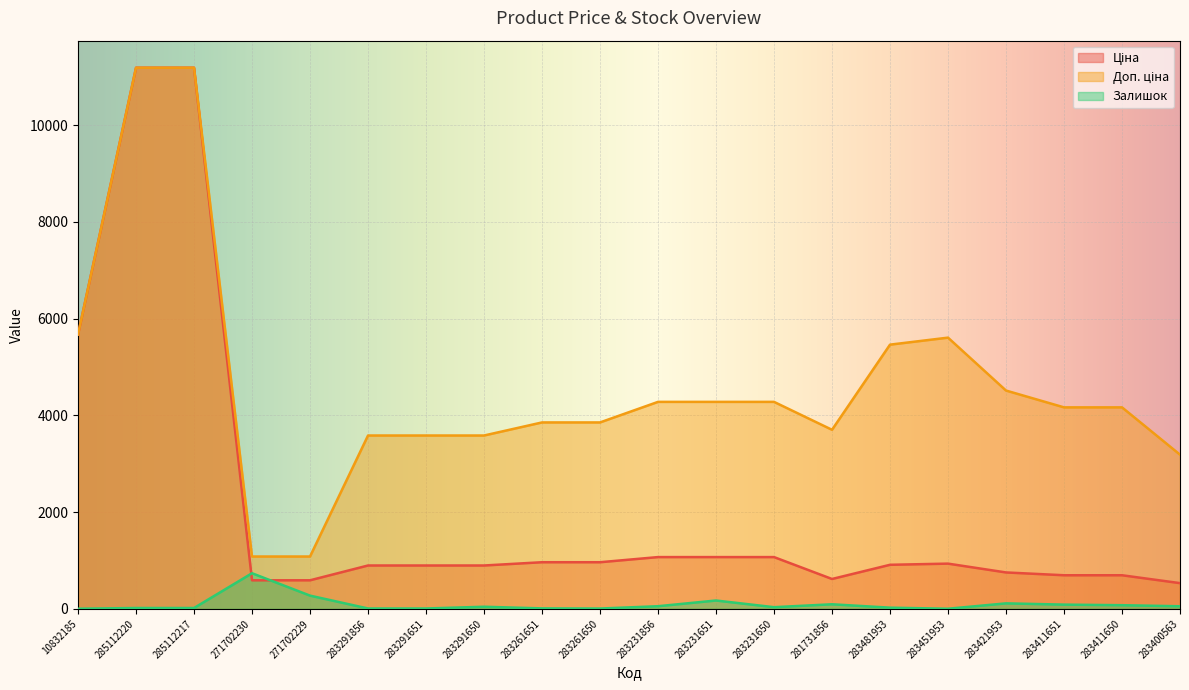

True or false: Доп. ціна and Залишок cross at least once.

False